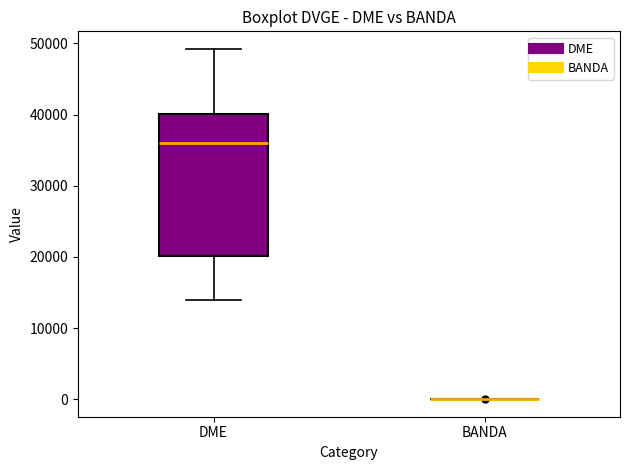

Reading left to right, read every box against the y-axis: the position of its median line, the range the box covers, and the ends of its whiskers. The values are not printed on the chart, so give them approximately, as read against the axis.

DME: median 36000, box 20000 to 40000, whiskers 14000 to 49000
BANDA: box collapsed to a line at 0, whiskers 0 to 0